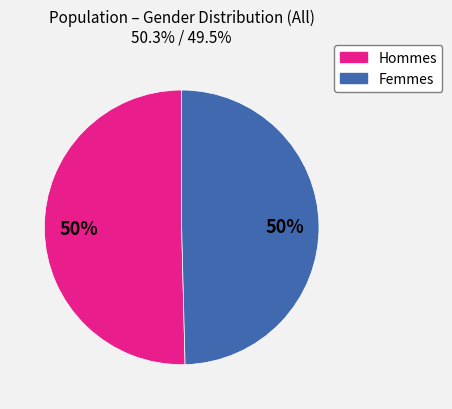

How many slices are in this pie chart?

2